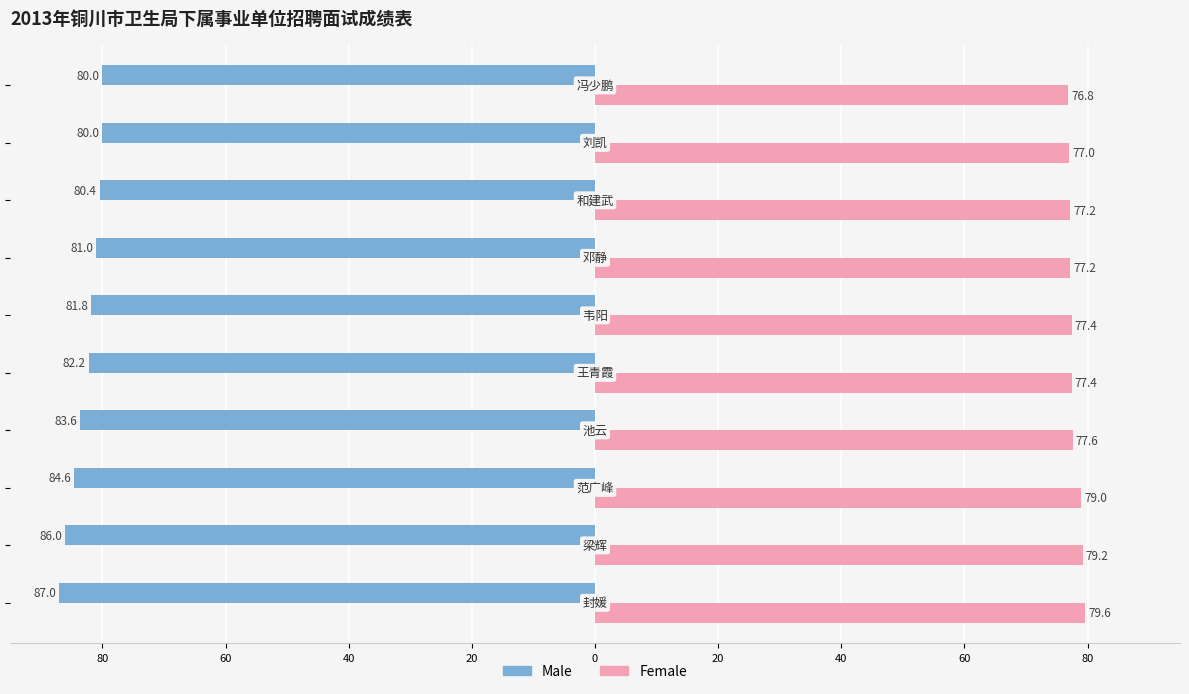

What are all the series names shown in the legend?

Male, Female